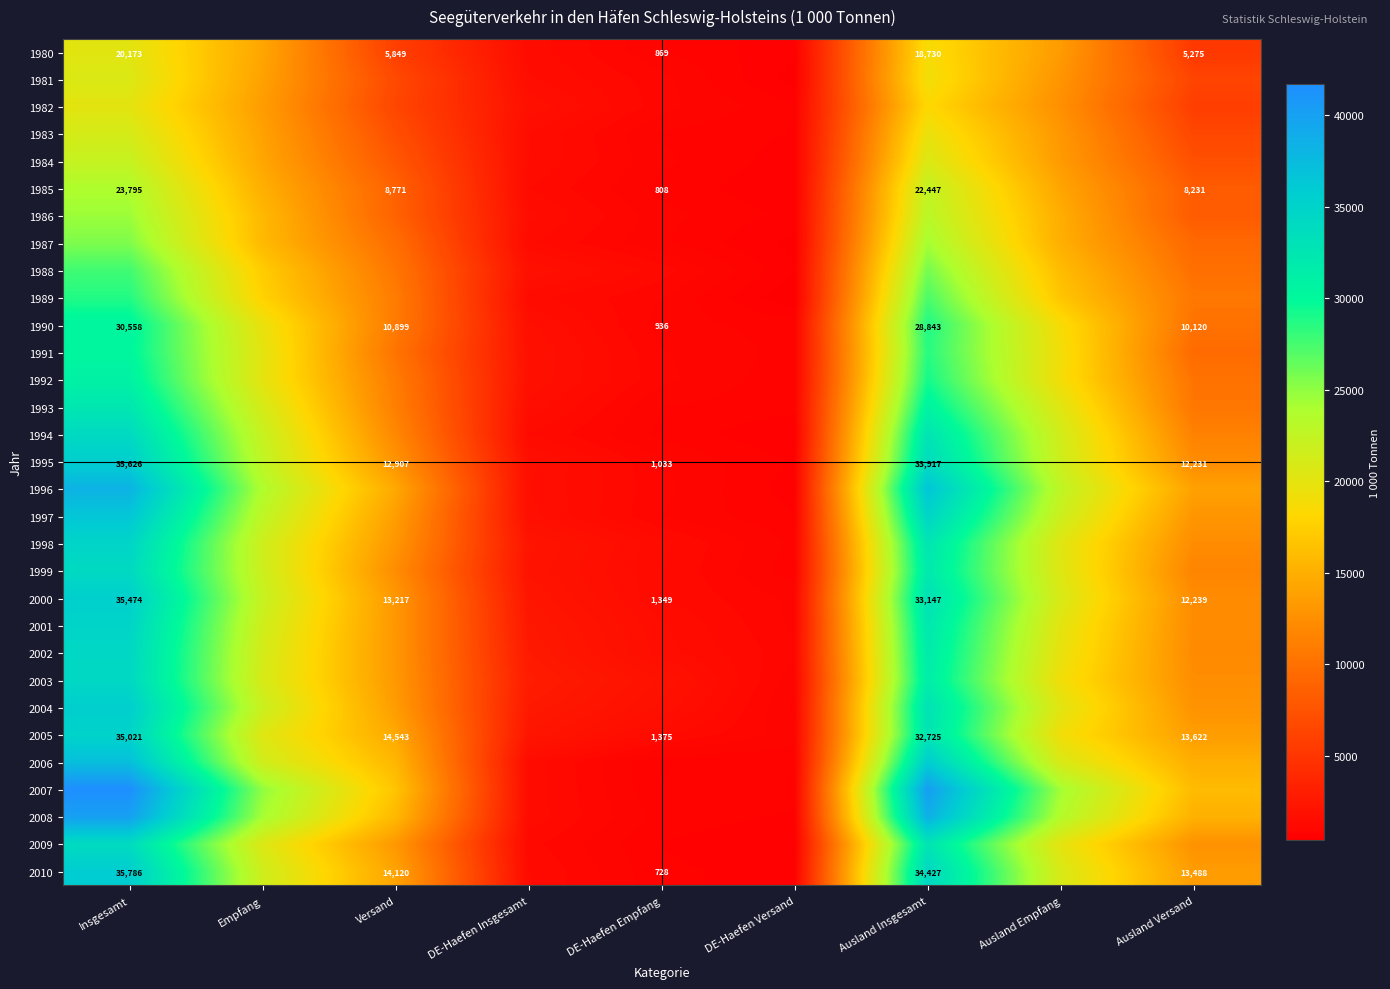

Is it true that 2010 equals 35786 at Insgesamt?

True